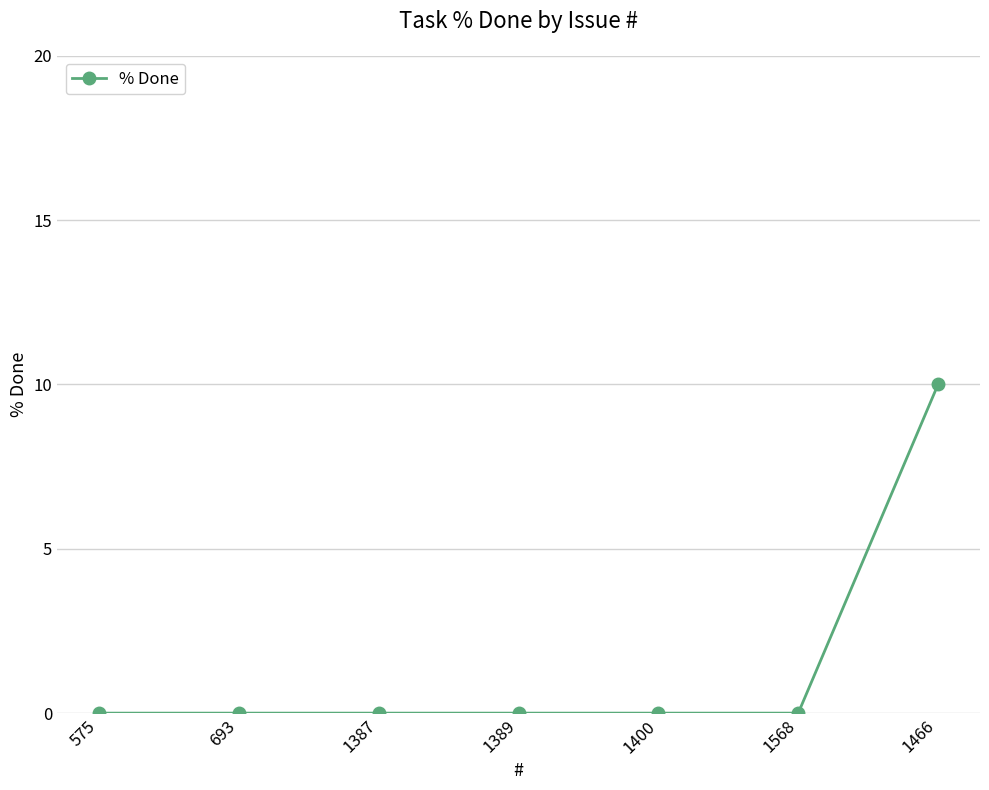

What is the sum of all values?

10